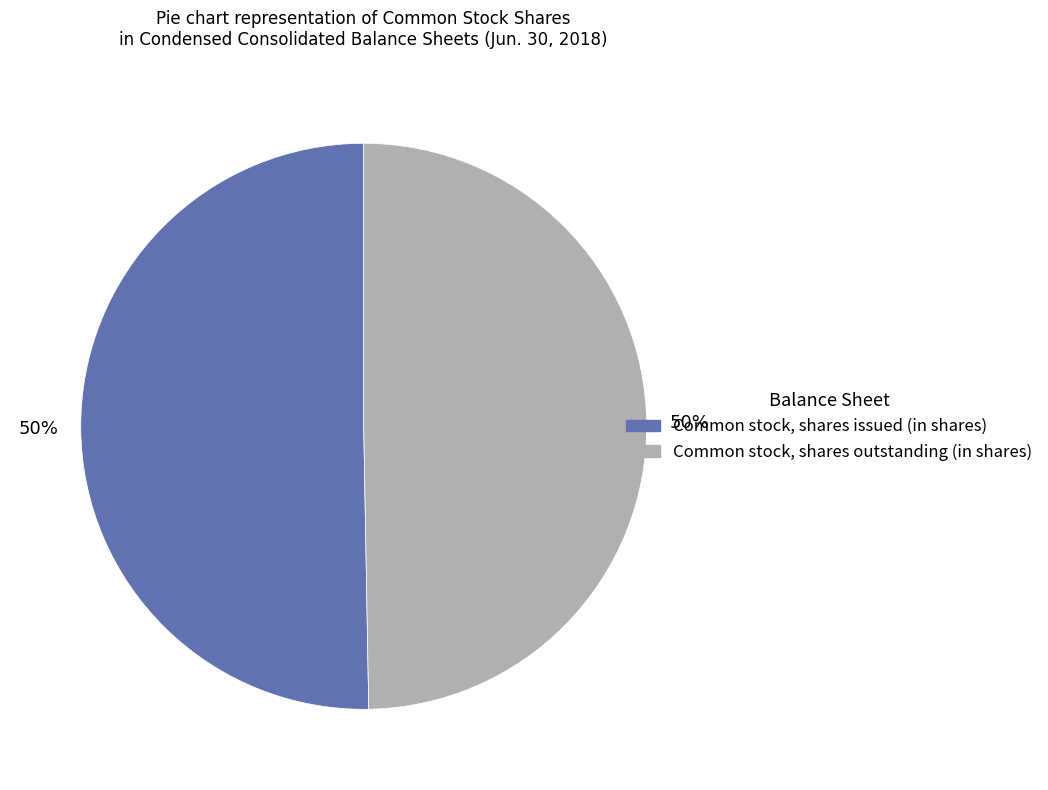

How many segments does this pie chart have?

2